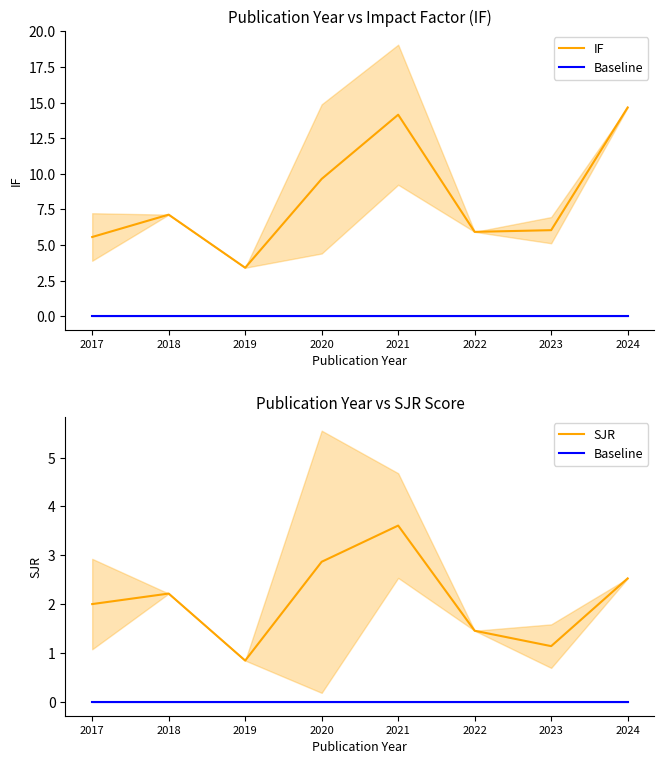

Is this an area chart (filled region under the line)?

No